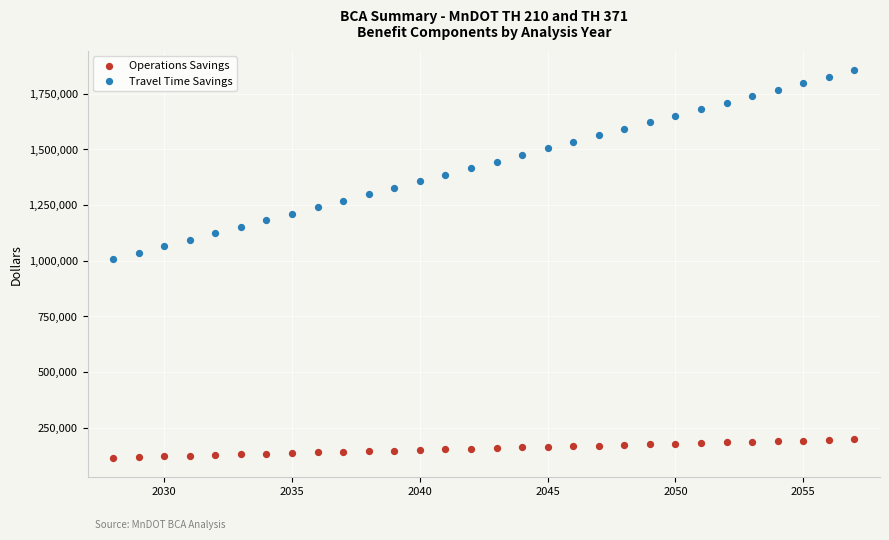

Which series has the widest spread of Y values?

Travel Time Savings